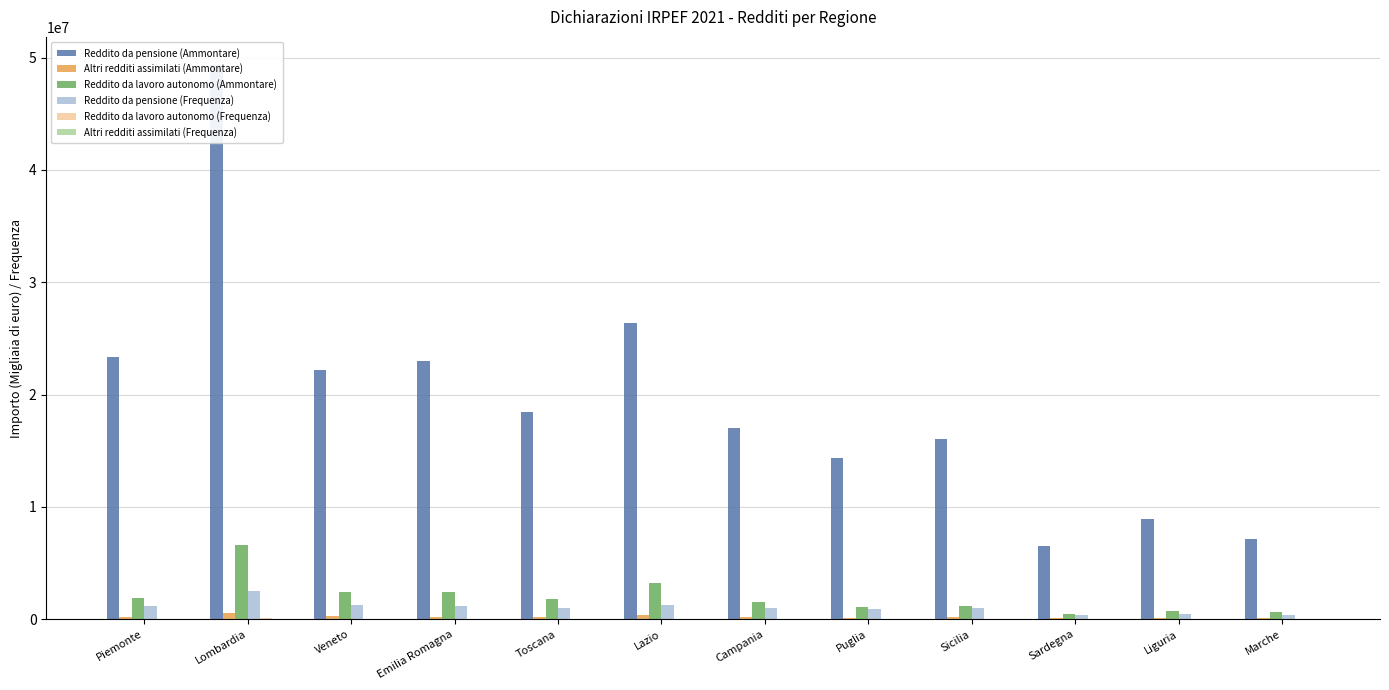

What is the total value across all series at Liguria?

10250548